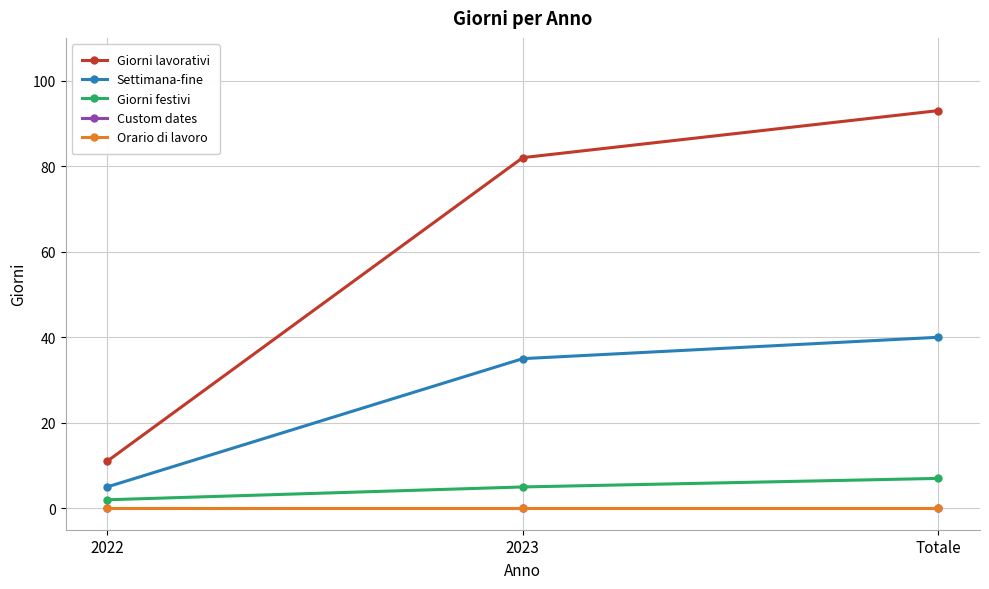

Is this an area chart (filled region under the line)?

No